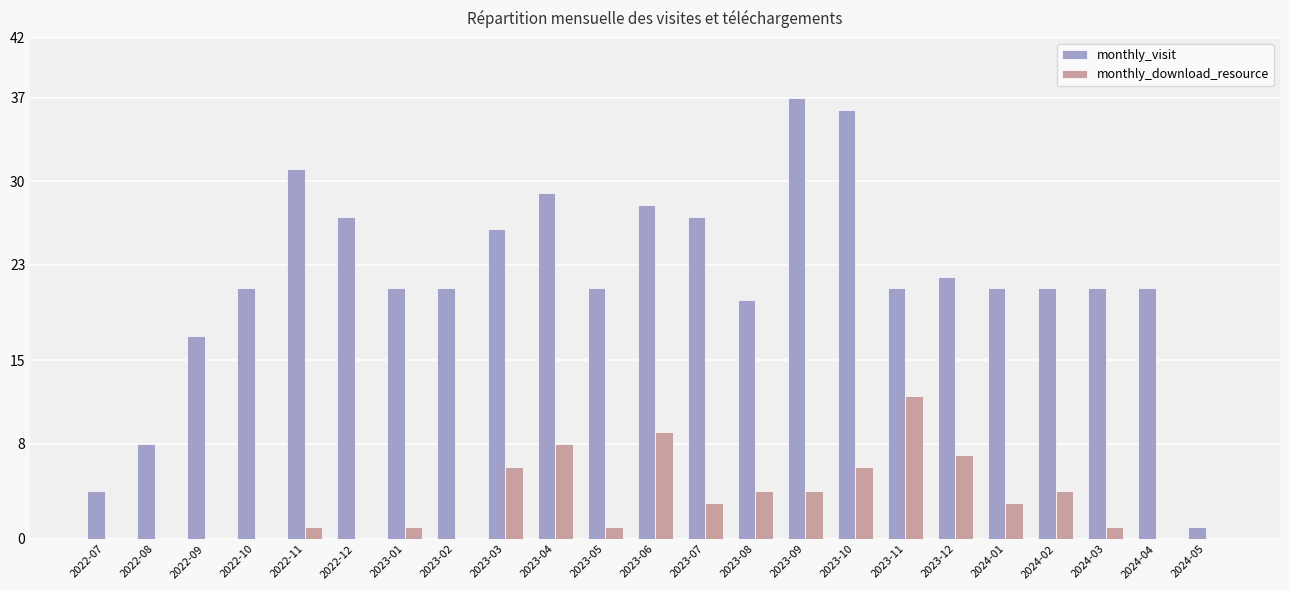

How many distinct data groups are displayed?

2